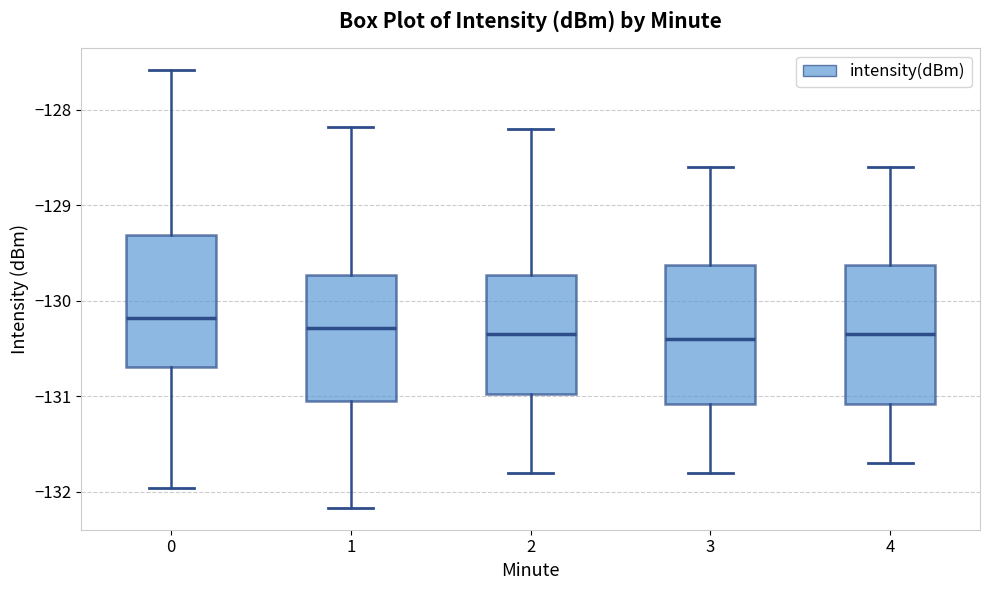

Reading left to right, read every box against the y-axis: the position of its median line, the range the box covers, and the ends of its whiskers. The values are not printed on the chart, so give them approximately, as read against the axis.

0: median -130.2, box -130.7 to -129.3, whiskers -132.0 to -127.6
1: median -130.3, box -131.1 to -129.7, whiskers -132.2 to -128.2
2: median -130.3, box -131.0 to -129.7, whiskers -131.8 to -128.2
3: median -130.4, box -131.1 to -129.6, whiskers -131.8 to -128.6
4: median -130.3, box -131.1 to -129.6, whiskers -131.7 to -128.6